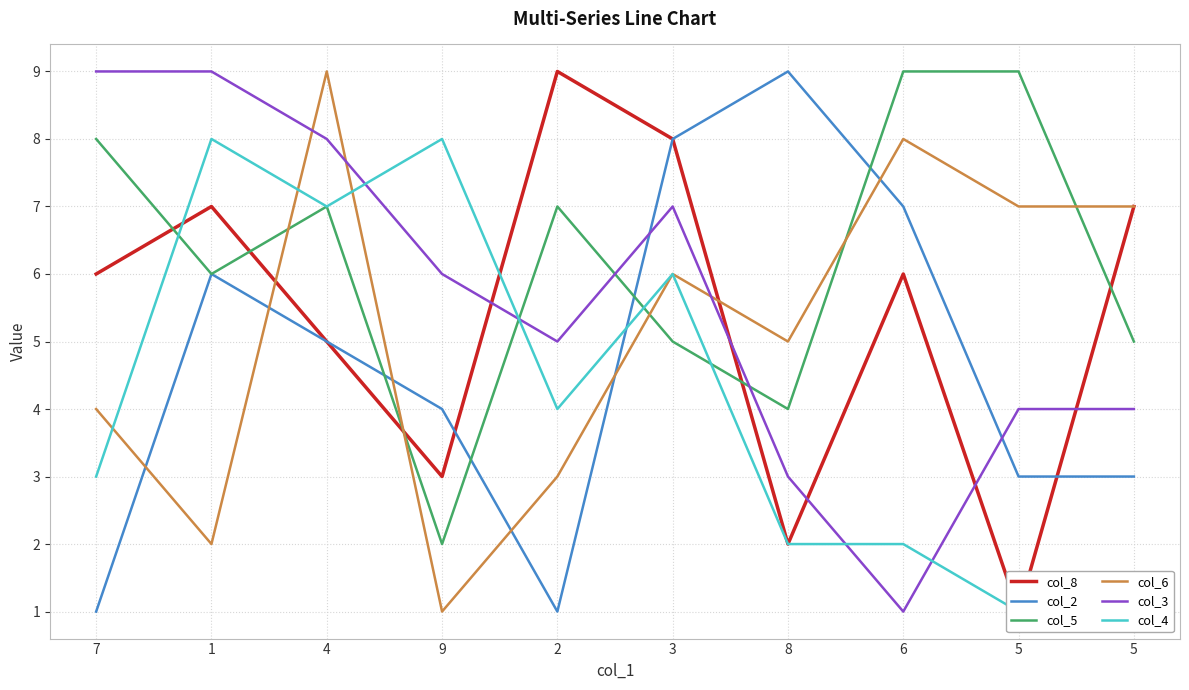

Rank the series by their maximum value, from lowest to highest.

col_4, col_8, col_2, col_5, col_6, col_3